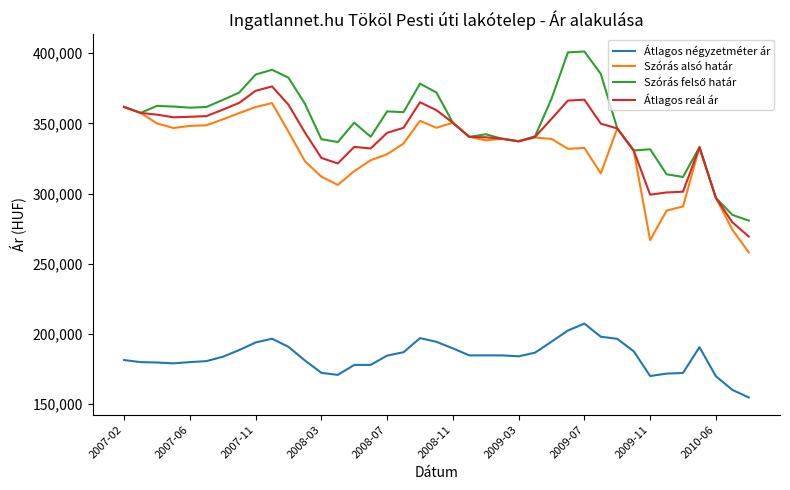

True or false: Átlagos négyzetméter ár and Átlagos reál ár intersect in this chart.

False